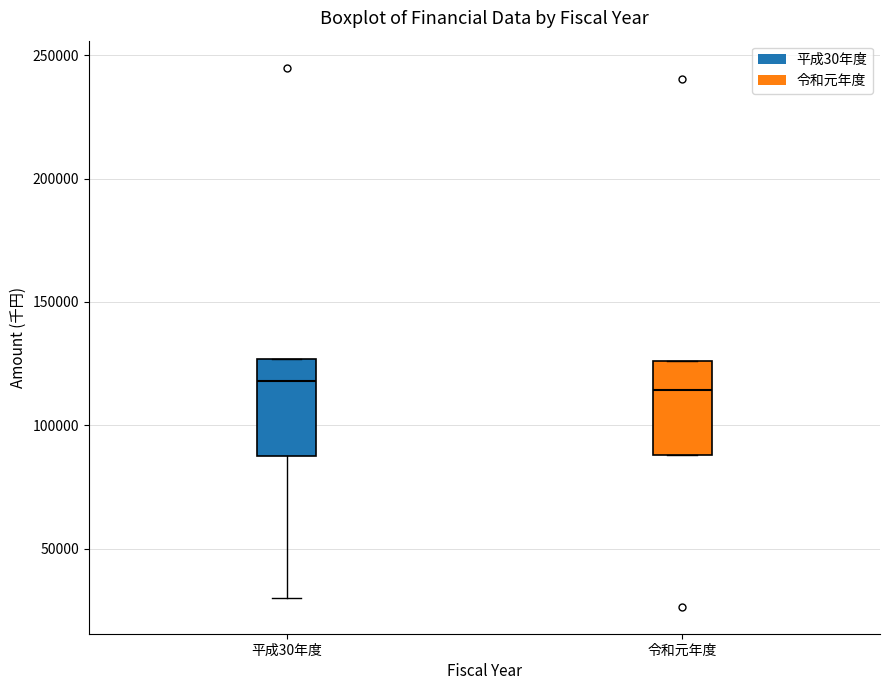

Reading left to right, read every box against the y-axis: the position of its median line, the range the box covers, and the ends of its whiskers. The values are not printed on the chart, so give them approximately, as read against the axis.

平成30年度: median 120000, box 90000 to 125000, whiskers 30000 to 125000
令和元年度: median 115000, box 90000 to 125000, whiskers 90000 to 125000